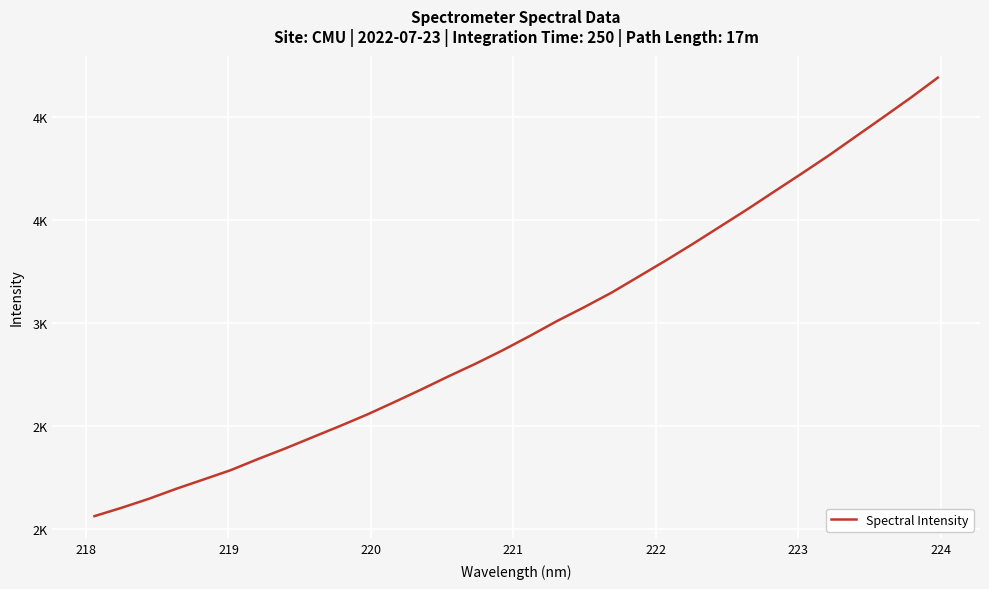

Does the chart display data point markers on the line(s)?

No